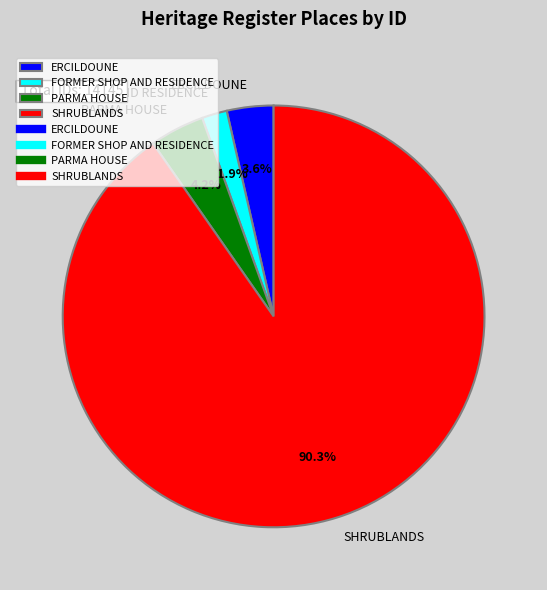

To the nearest percent, what is the average slice percentage?

25%